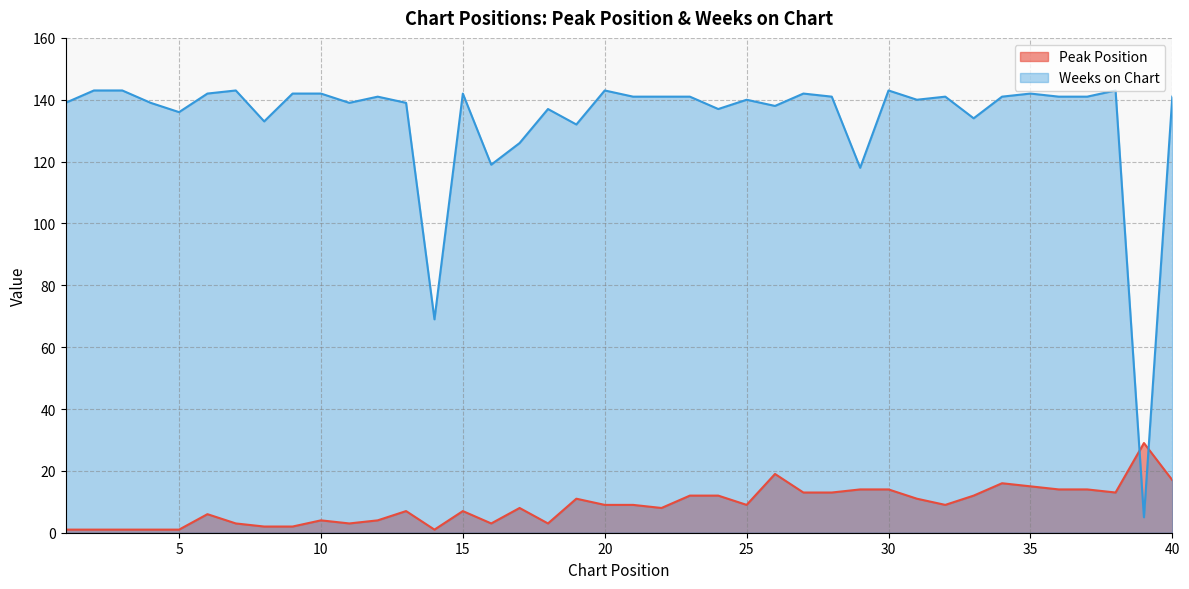

Reading left to right, what are all the values shown in this chart?

Peak Position: 1	1	1	1	1	6	3	2	2	4	3	4	7	1	7	3	8	3	11	9	9	8	12	12	9	19	13	13	14	14	11	9	12	16	15	14	14	13	29	17
Weeks on Chart: 139	143	143	139	136	142	143	133	142	142	139	141	139	69	142	119	126	137	132	143	141	141	141	137	140	138	142	141	118	143	140	141	134	141	142	141	141	143	5	141